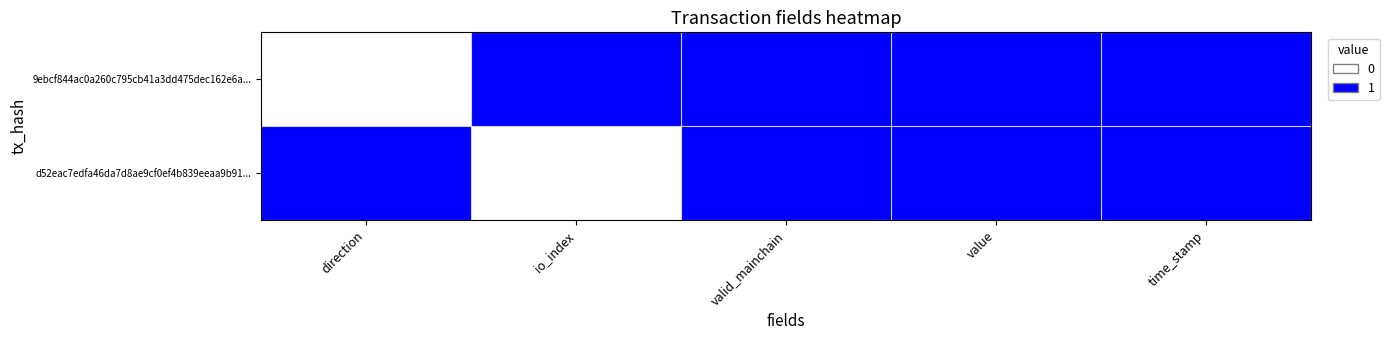

Which series has the largest total across all categories?

9ebcf844ac0a260c795cb41a3dd475dec162e6a...